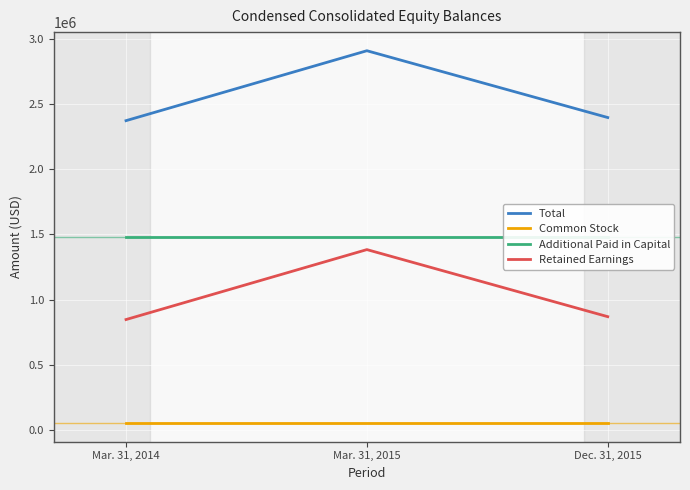

What is the difference between the highest and lowest values at Mar. 31, 2015?

2859888